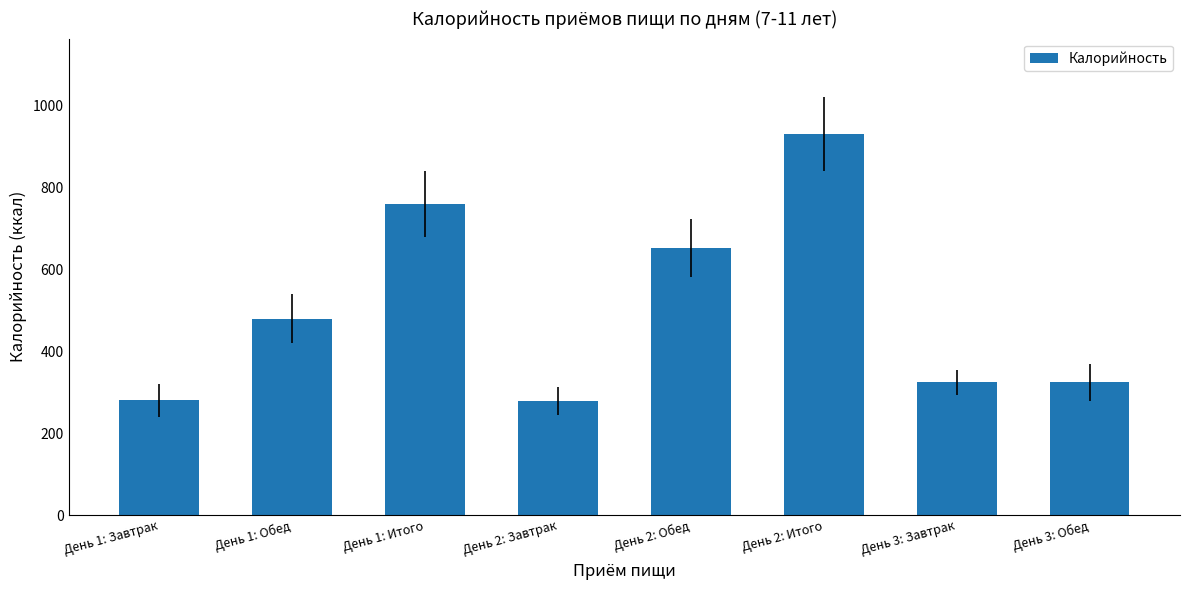

Is it true that the value at День 3: Обед is 324?

True